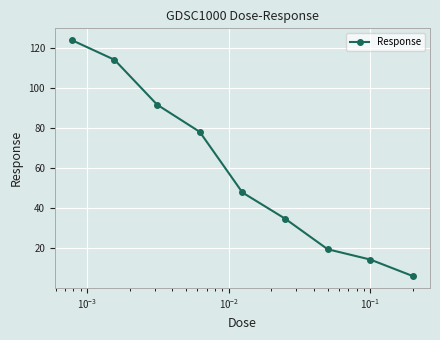

Reading left to right, transcribe all the data shown in this chart.

124.2	114.3	91.8	78.2	47.8	34.7	19.4	14.2	5.9